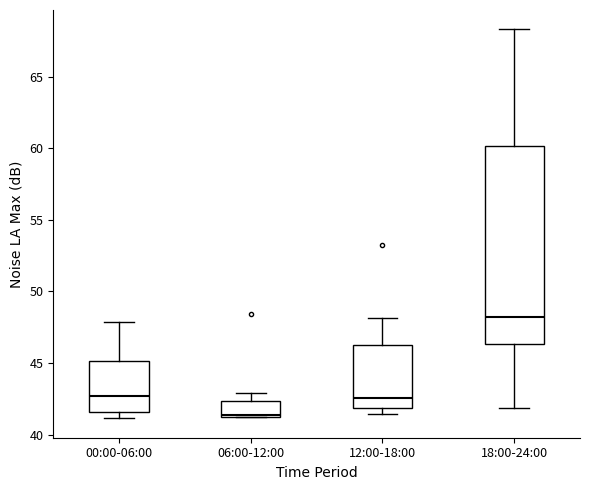

Where does the median line of the box for 12:00-18:00 sit on the y-axis? The values are not printed on the chart, so give them approximately, as read against the axis.

42.5